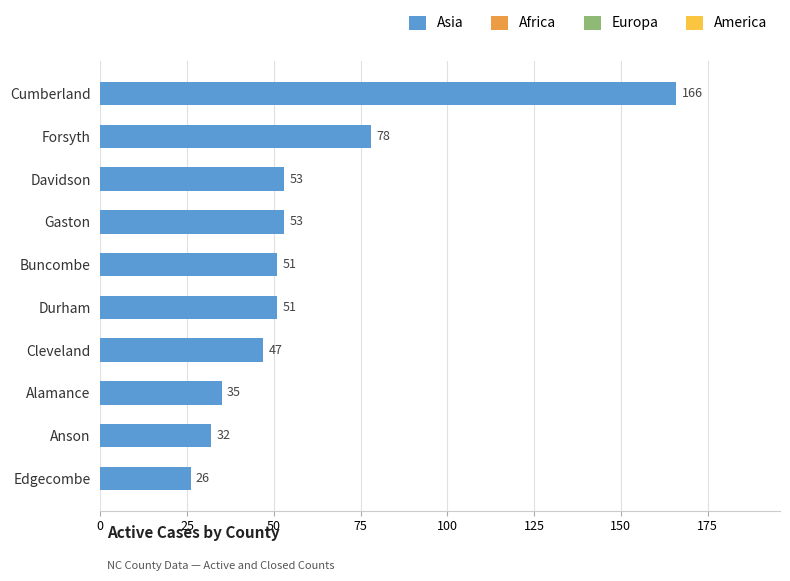

What is the minimum value shown in the chart?

26